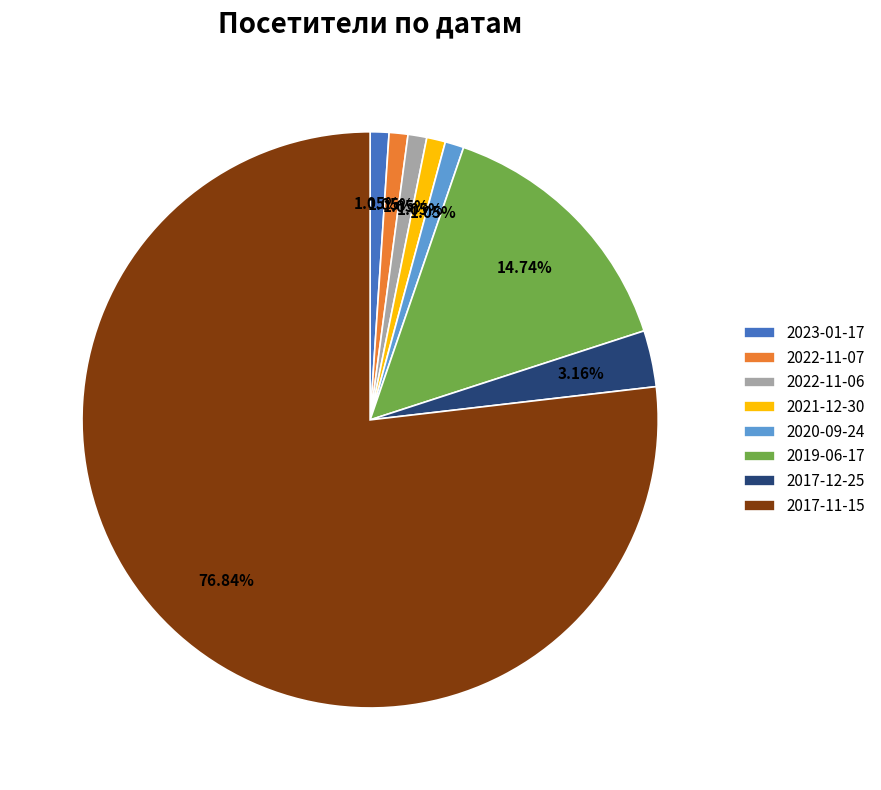

What is the total percentage of 2019-06-17 and 2017-12-25?

17.9%